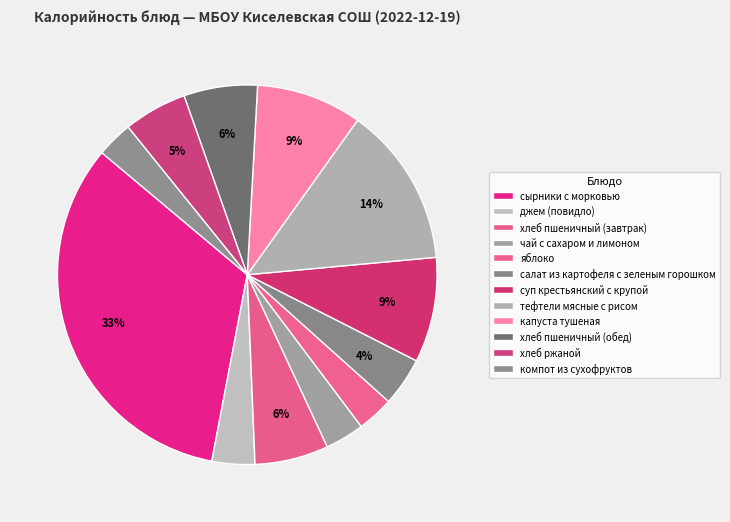

How many slices are in this pie chart?

12